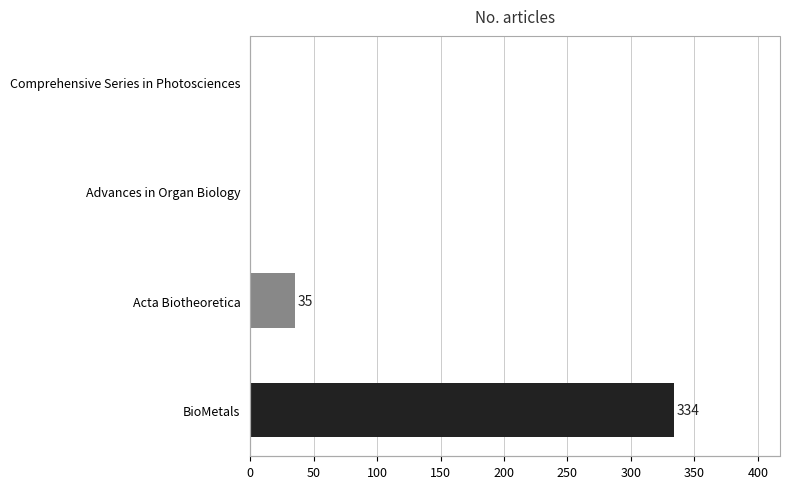

The chart shows a value of 35 at Acta Biotheoretica. True or false?

True